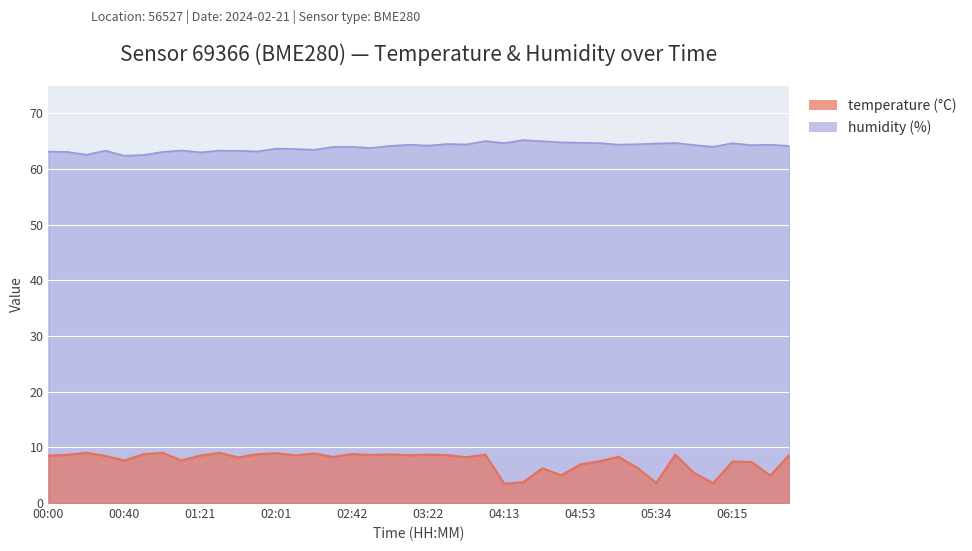

What are all the series names shown in the legend?

temperature, humidity